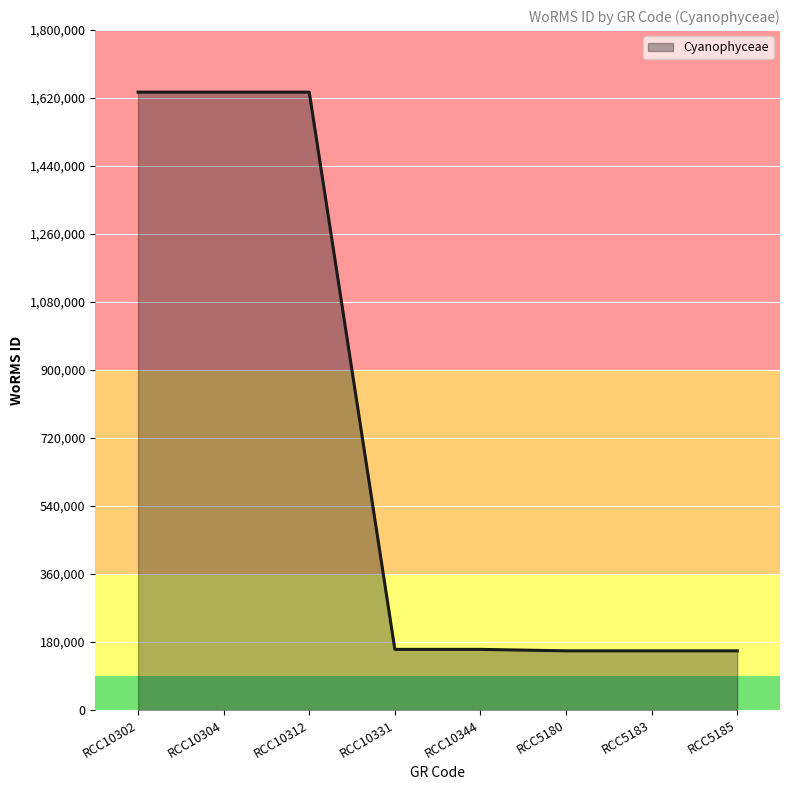

Does the chart have visible grid lines?

Yes